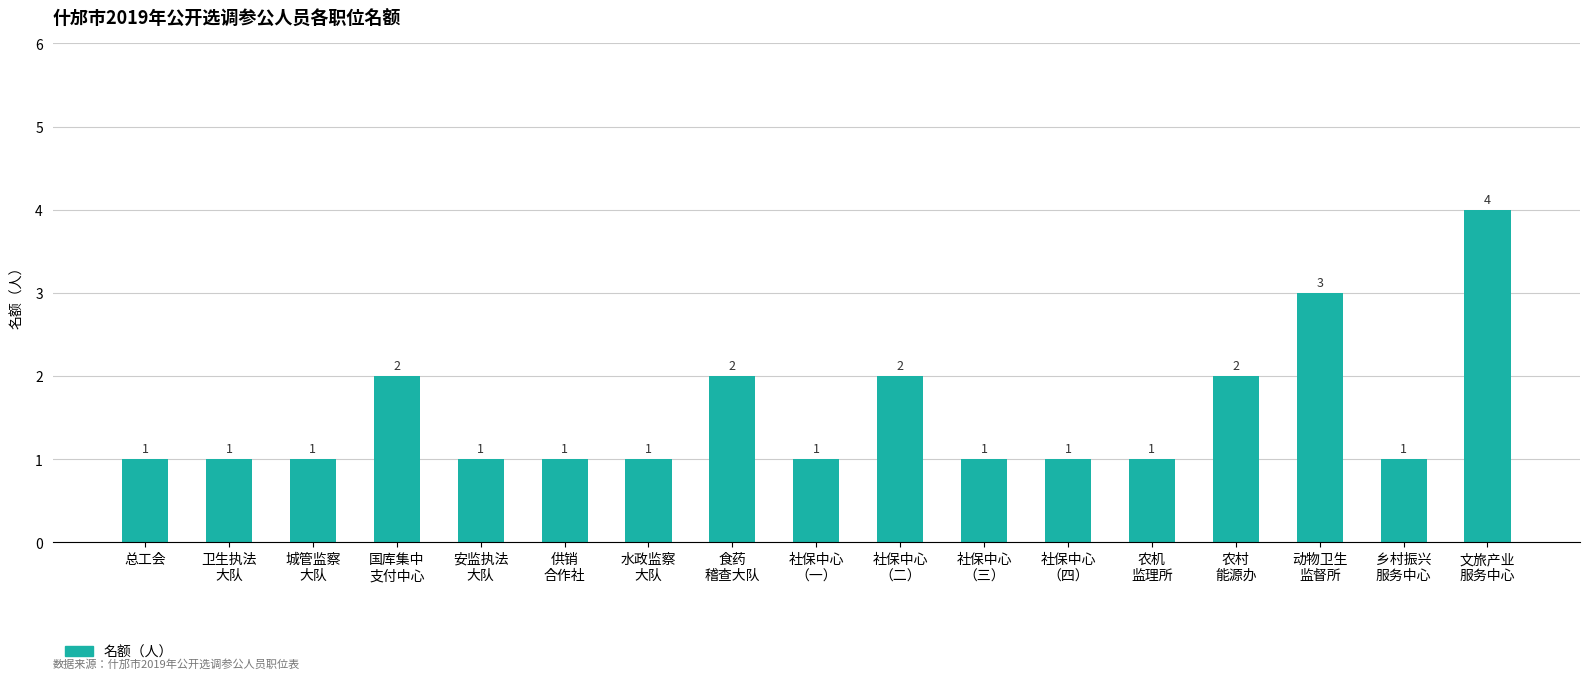

The chart shows a value of 2 at 总工会. True or false?

False